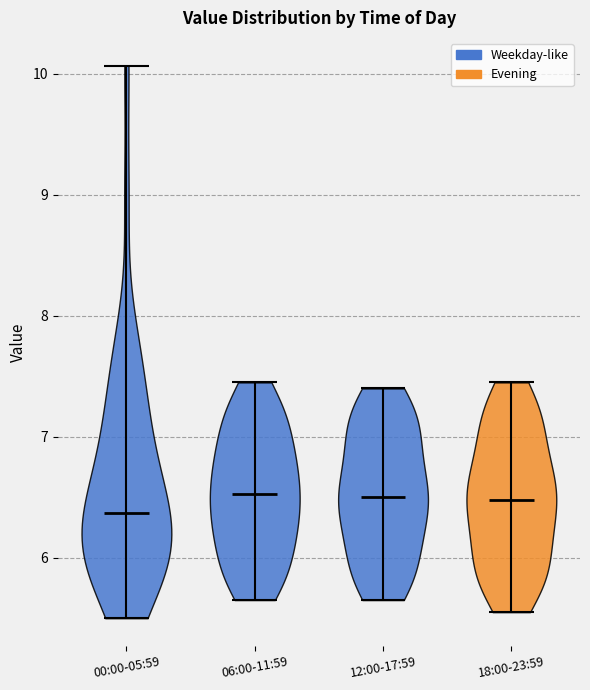

Reading left to right, read every violin against the y-axis: where its median line is, and the lowest and highest points it reaches. The values are not printed on the chart, so give them approximately, as read against the axis.

00:00-05:59: median line 6.4, lowest point 5.5, highest point 10.1
06:00-11:59: median line 6.5, lowest point 5.7, highest point 7.5
12:00-17:59: median line 6.5, lowest point 5.7, highest point 7.4
18:00-23:59: median line 6.5, lowest point 5.6, highest point 7.5